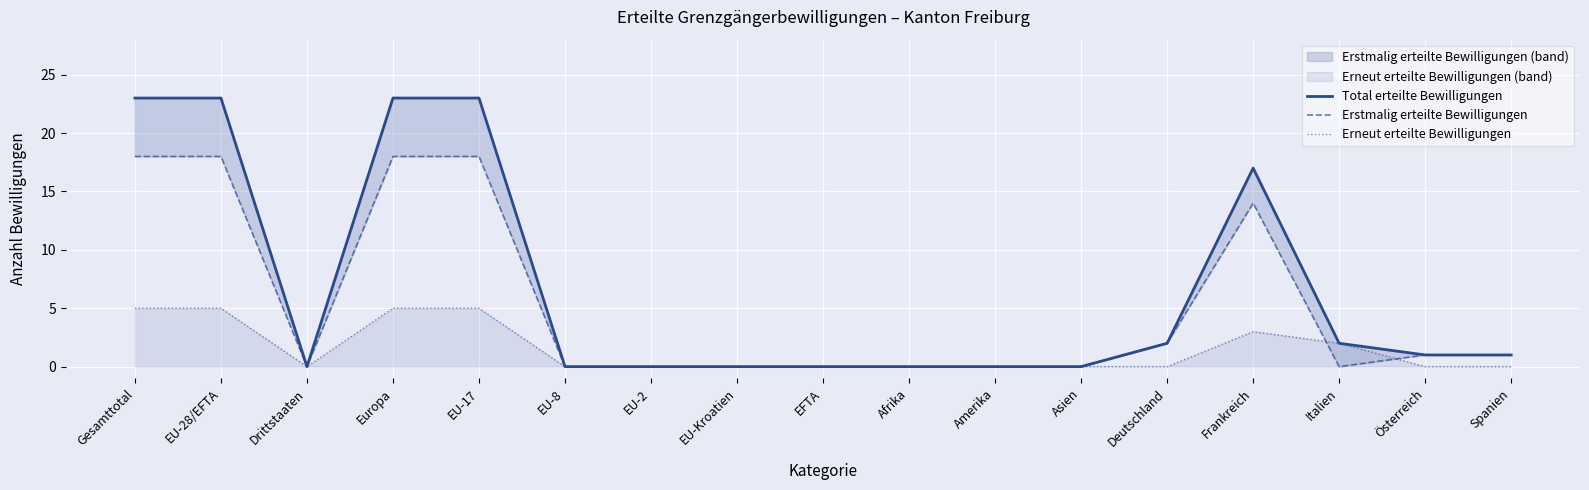

True or false: Erstmalig erteilte Bewilligungen has a value of 20 at Frankreich.

False